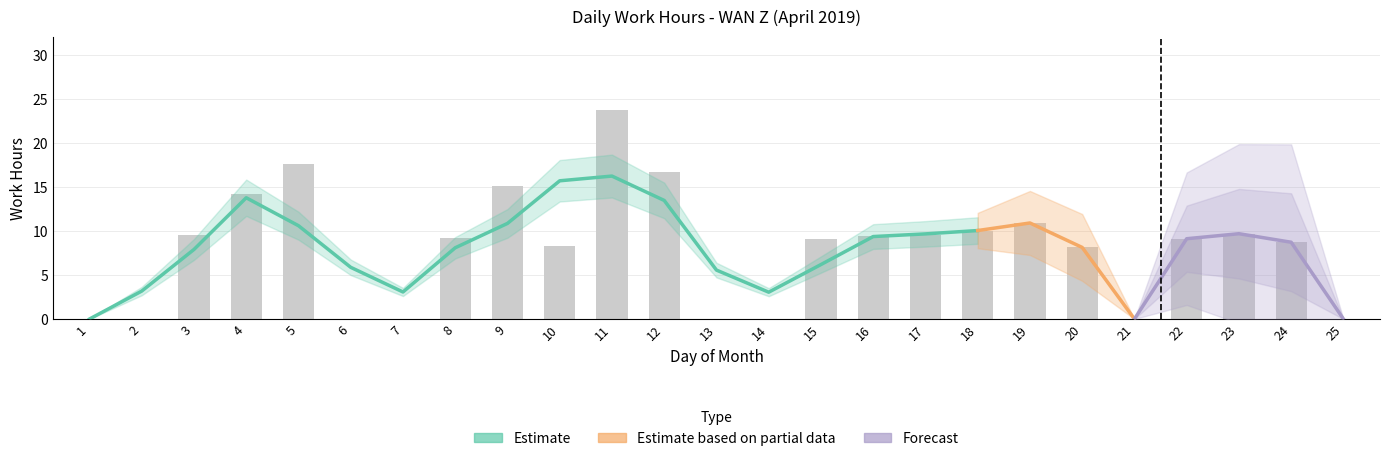

Is it true that the value at 23 is 9.7?

True